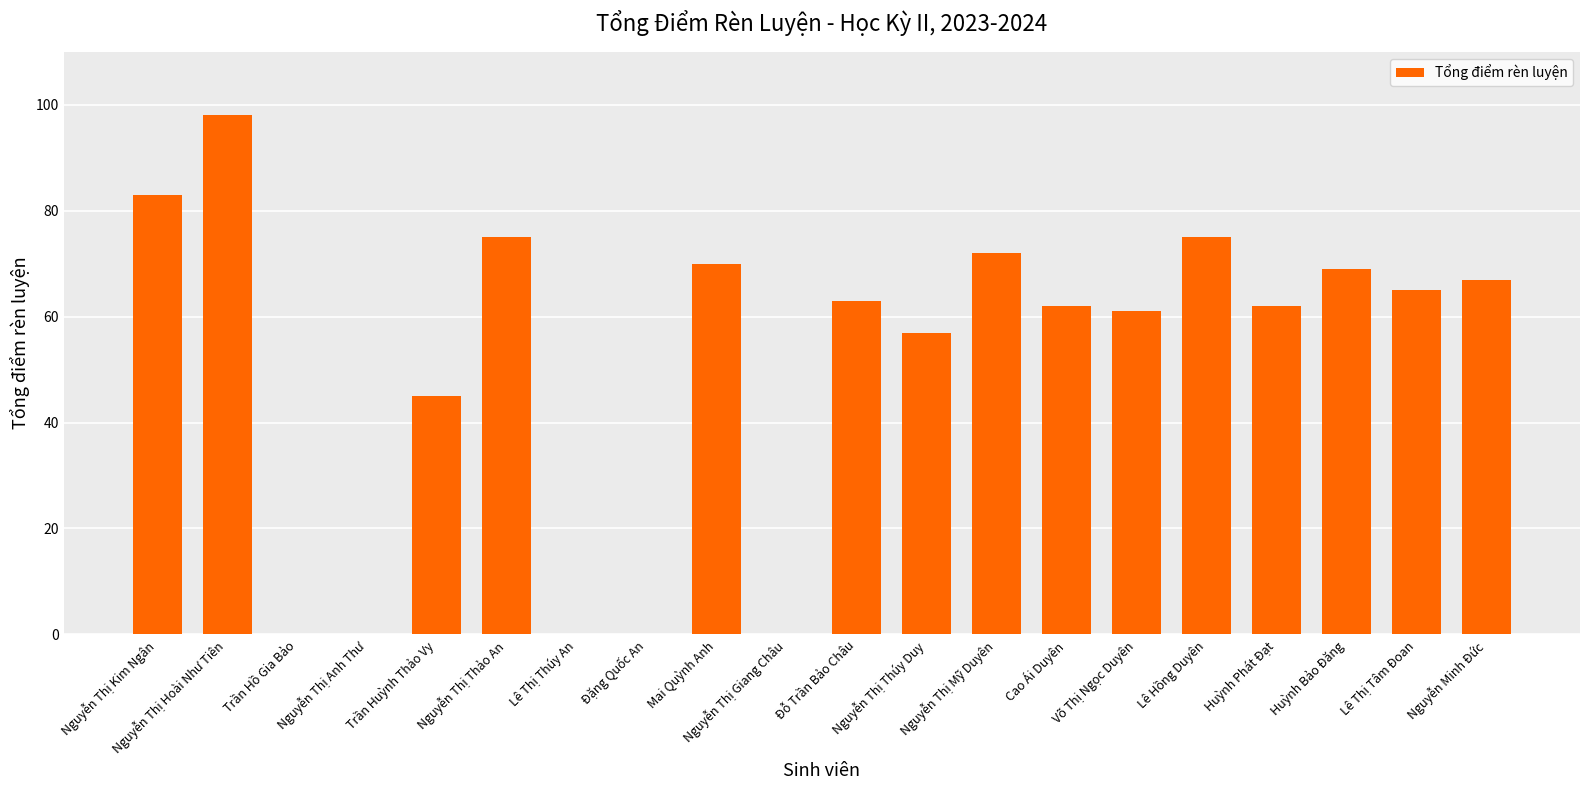

The value at Nguyễn Thị Mỹ Duyên is 37. True or false?

False